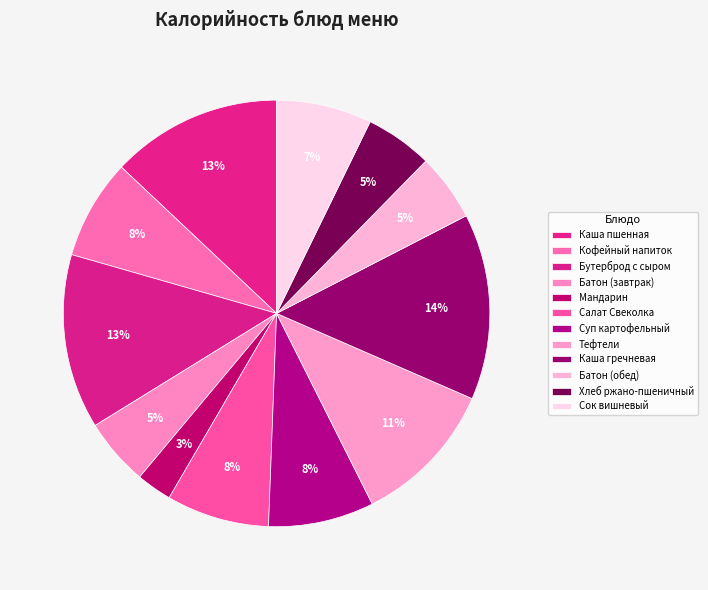

Combined, do Батон (обед) and Каша гречневая account for over 50%?

No